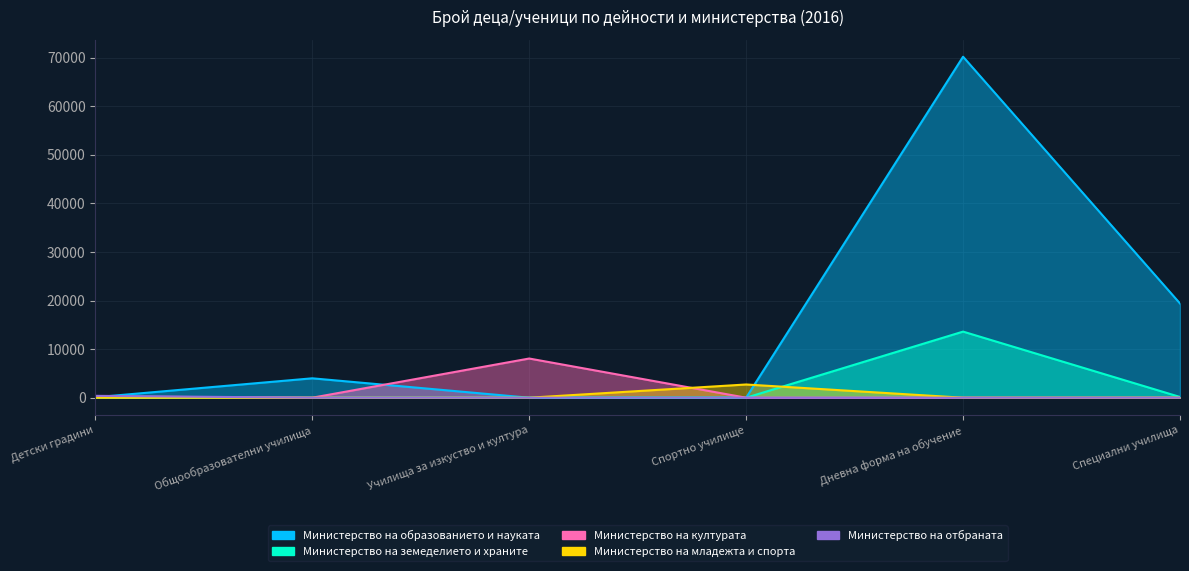

Reading left to right, what are all the values shown in this chart?

Министерство на образованието и науката: Детски градини=96	Общообразователни училища=3994	Училища за изкуство и култура=0	Спортно училище=0	Дневна форма на обучение=70176	Специални училища=19394
Министерство на земеделието и храните: Детски градини=0	Общообразователни училища=0	Училища за изкуство и култура=0	Спортно училище=0	Дневна форма на обучение=13605	Специални училища=154
Министерство на културата: Детски градини=254	Общообразователни училища=0	Училища за изкуство и култура=8067	Спортно училище=0	Дневна форма на обучение=0	Специални училища=0
Министерство на младежта и спорта: Детски градини=0	Общообразователни училища=0	Училища за изкуство и култура=0	Спортно училище=2723	Дневна форма на обучение=0	Специални училища=0
Министерство на отбраната: Детски градини=386	Общообразователни училища=0	Училища за изкуство и култура=0	Спортно училище=0	Дневна форма на обучение=0	Специални училища=0